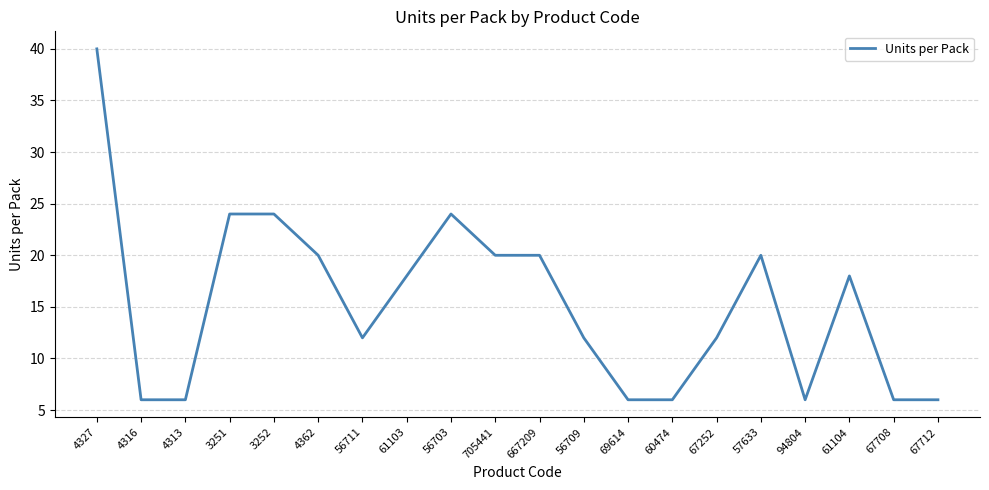

At which label does the data first exceed 18?

4327